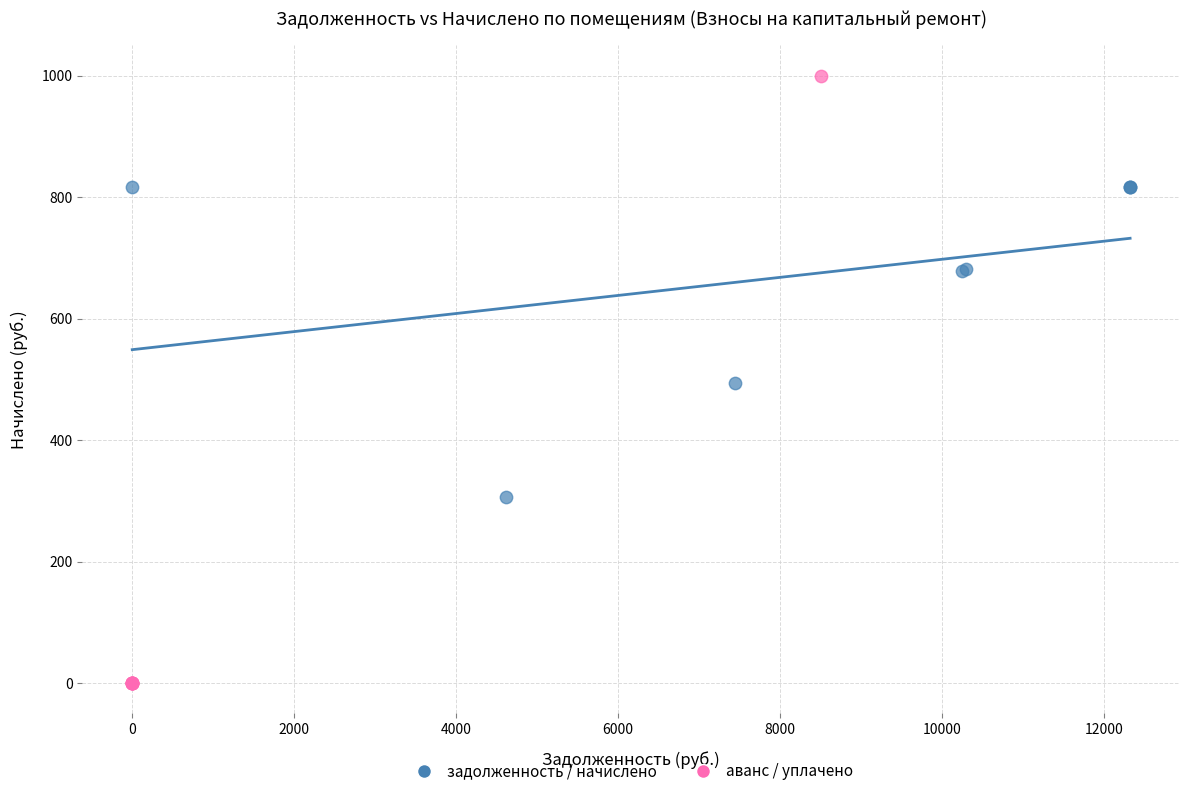

Which series reaches the maximum Y coordinate?

аванс / уплачено